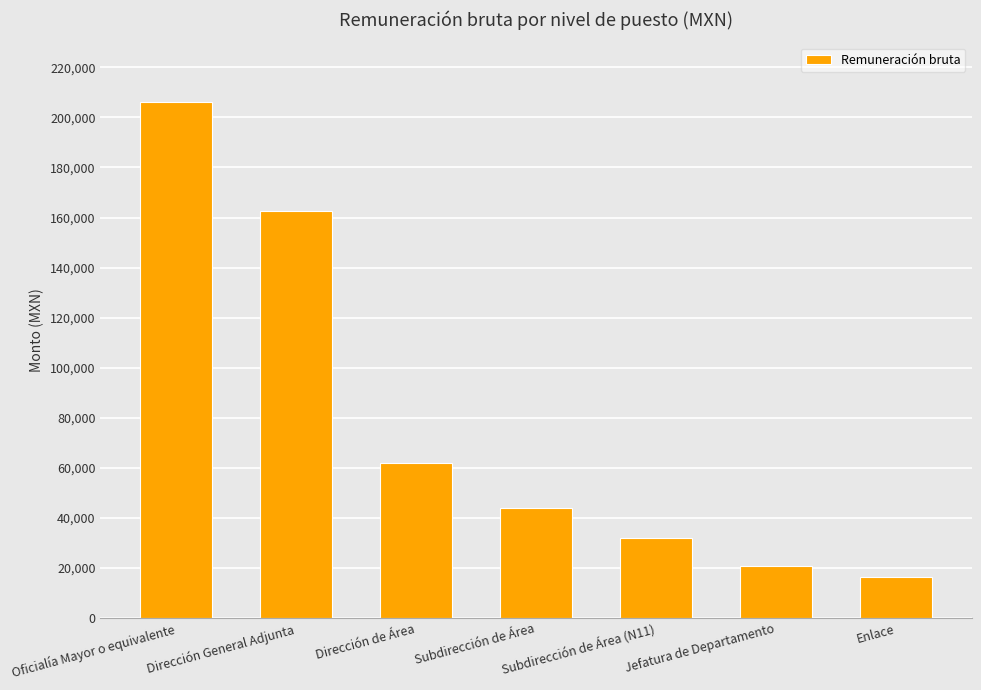

What value does the data have at Oficialía Mayor o equivalente?

205993.4